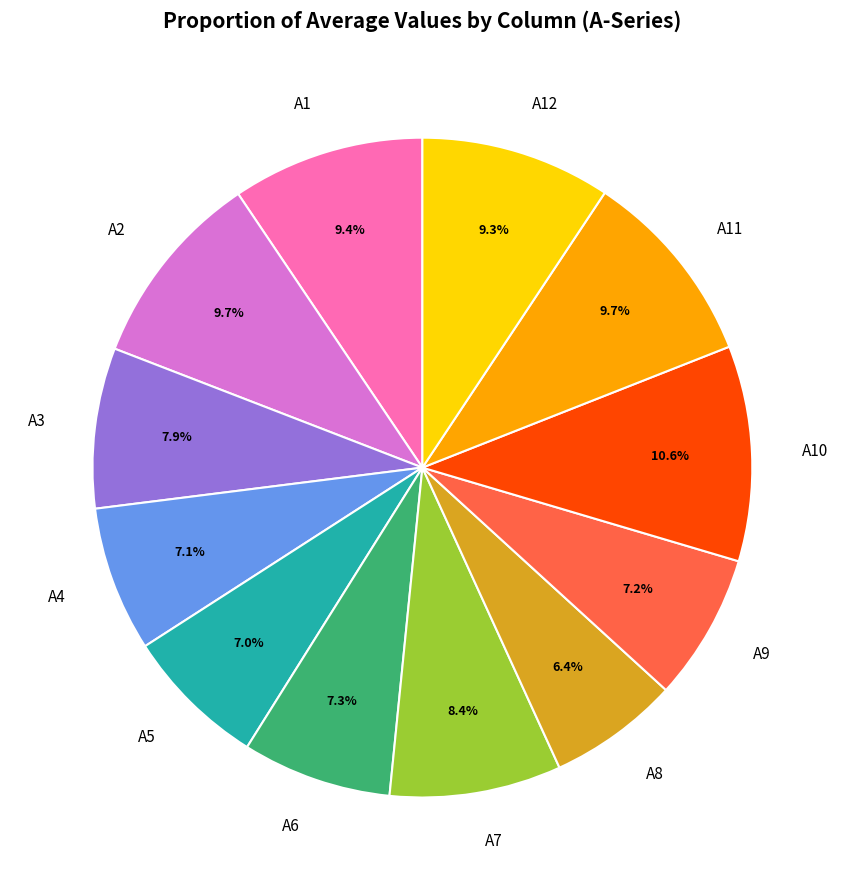

How many slices are in this pie chart?

12